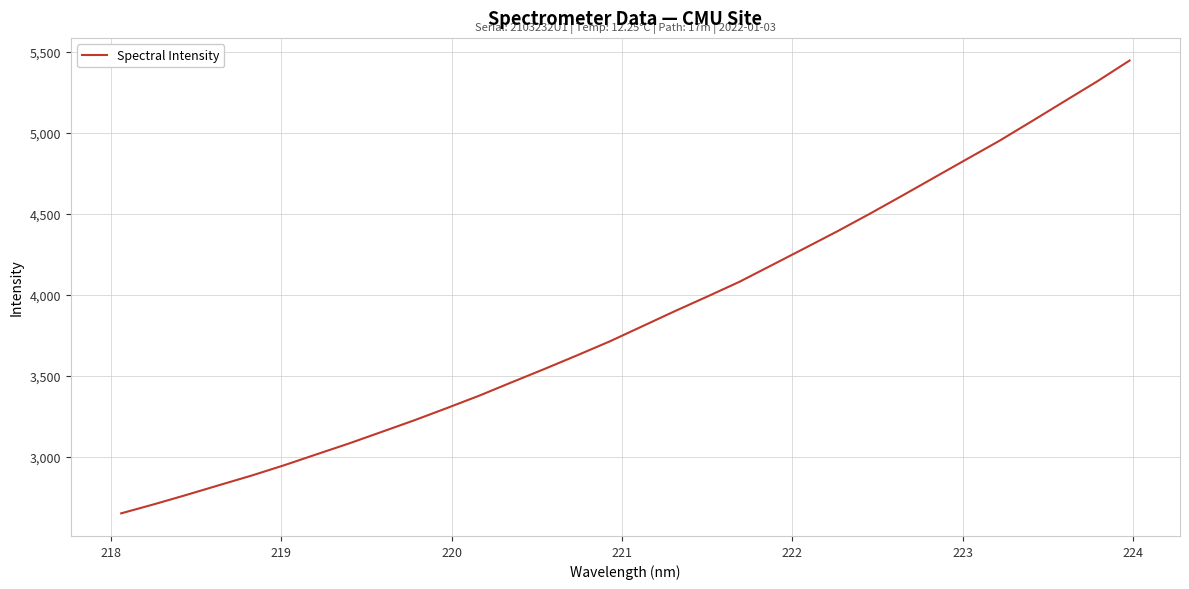

What is the smallest value displayed?

2648.9